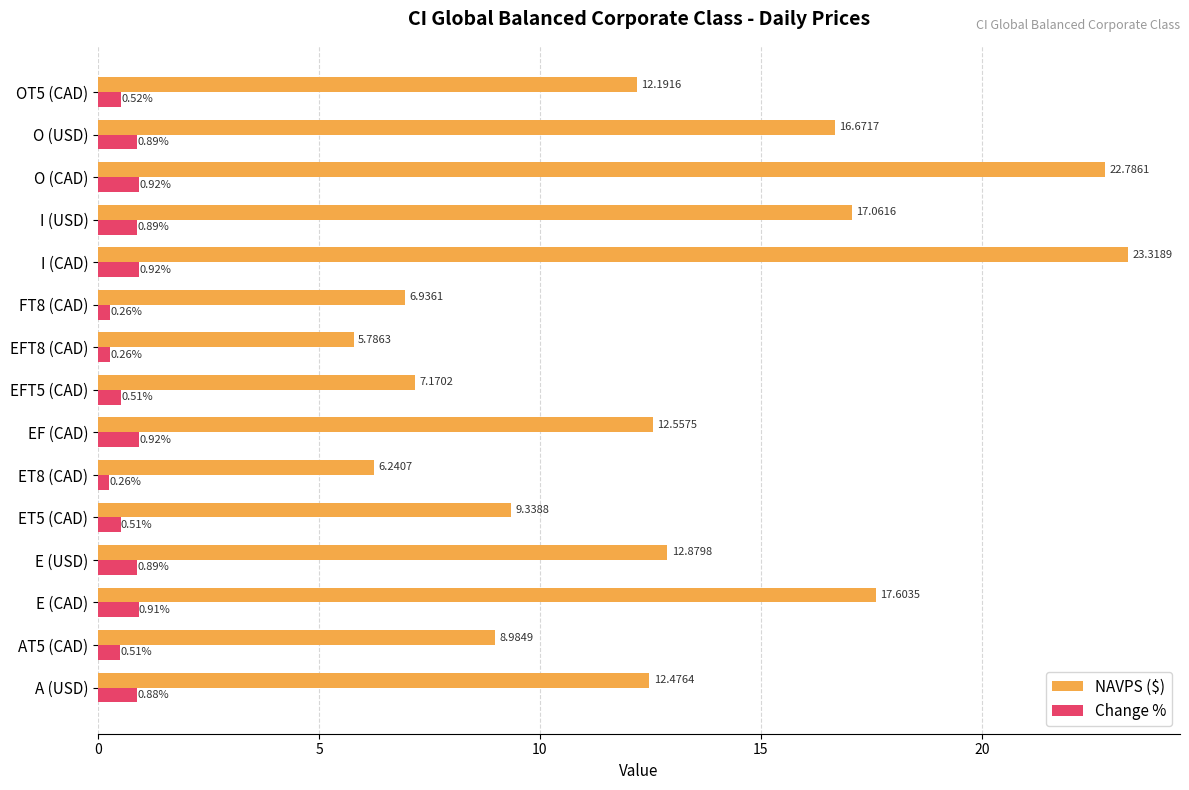

Which series has the largest total across all categories?

NAVPS ($)